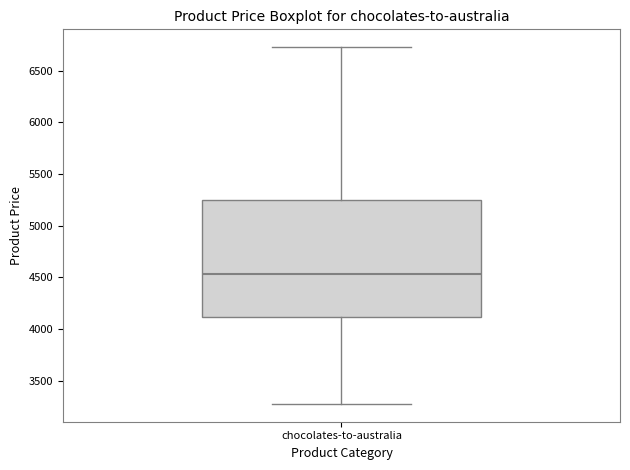

Read this box plot against the y-axis: the position of the median line, the range covered by the box, and the ends of both whiskers. The values are not printed on the chart, so give them approximately, as read against the axis.

median 4550, box 4100 to 5250, whiskers 3300 to 6750